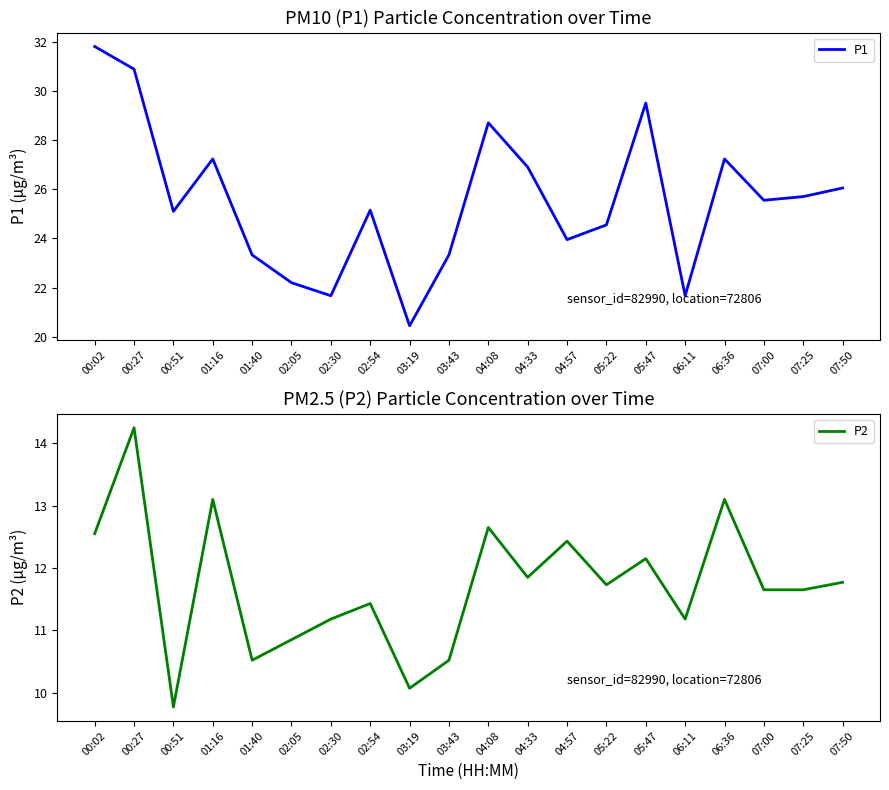

What is the total value across all series at 07:25?

37.4